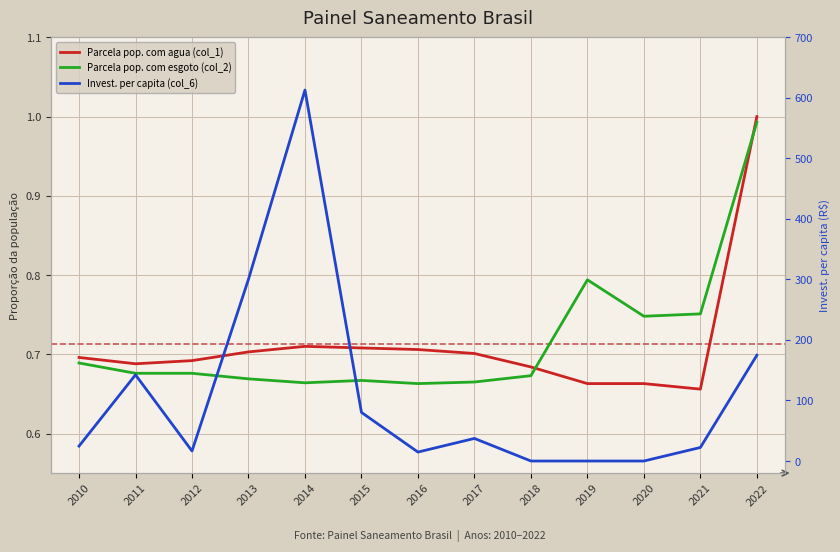

What is the value of the Parcela pop. com esgoto (col_2) point at the 9th from the left?

0.7